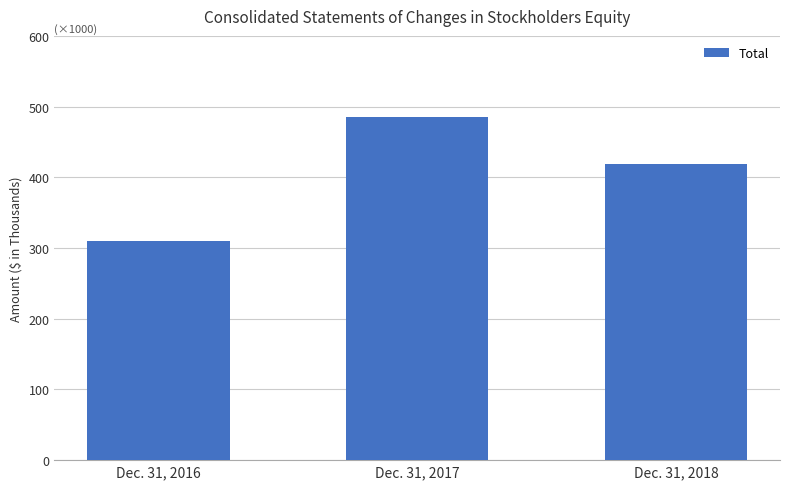

Rank the categories by value from lowest to highest.

Dec. 31, 2016, Dec. 31, 2018, Dec. 31, 2017